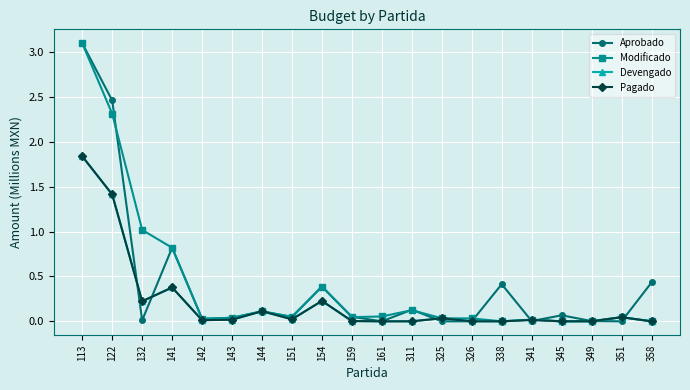

How many intersections are there between Aprobado and Modificado?

10